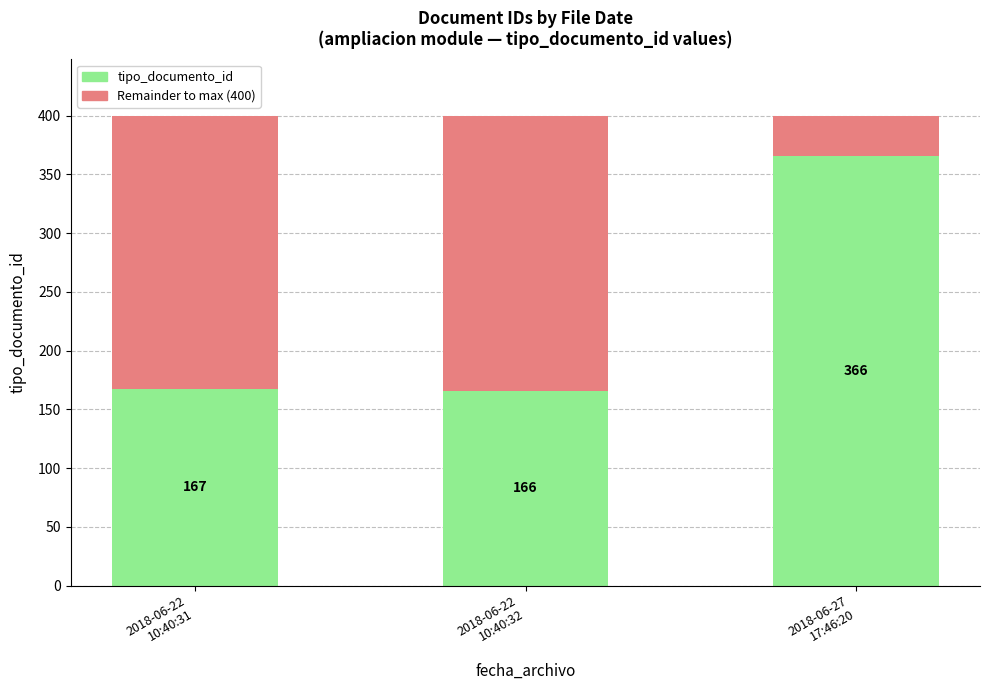

How many bars are there in total?

3